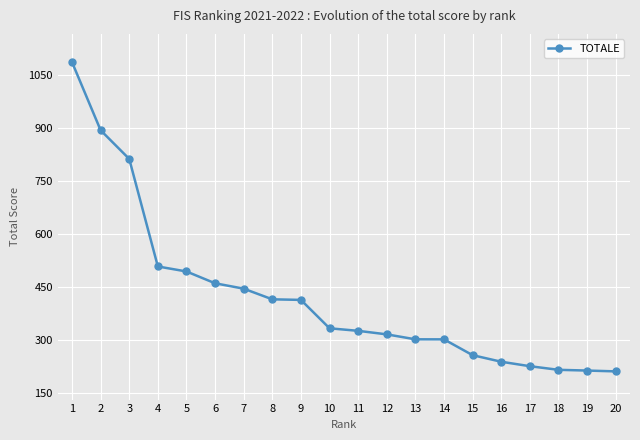

Which has a higher value, 8 or 2?

2